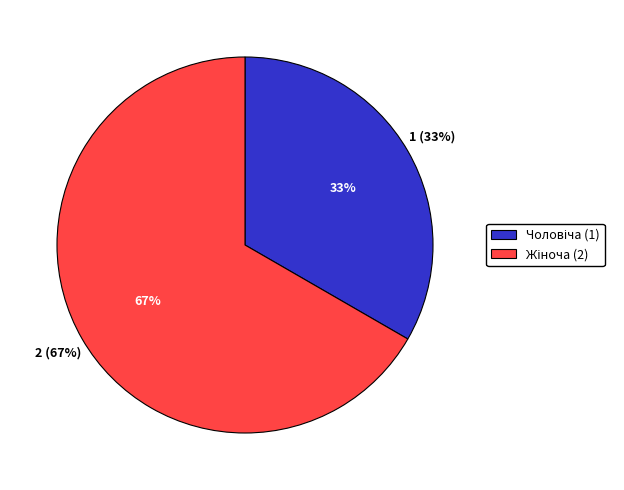

Count the number of slices in the pie.

2